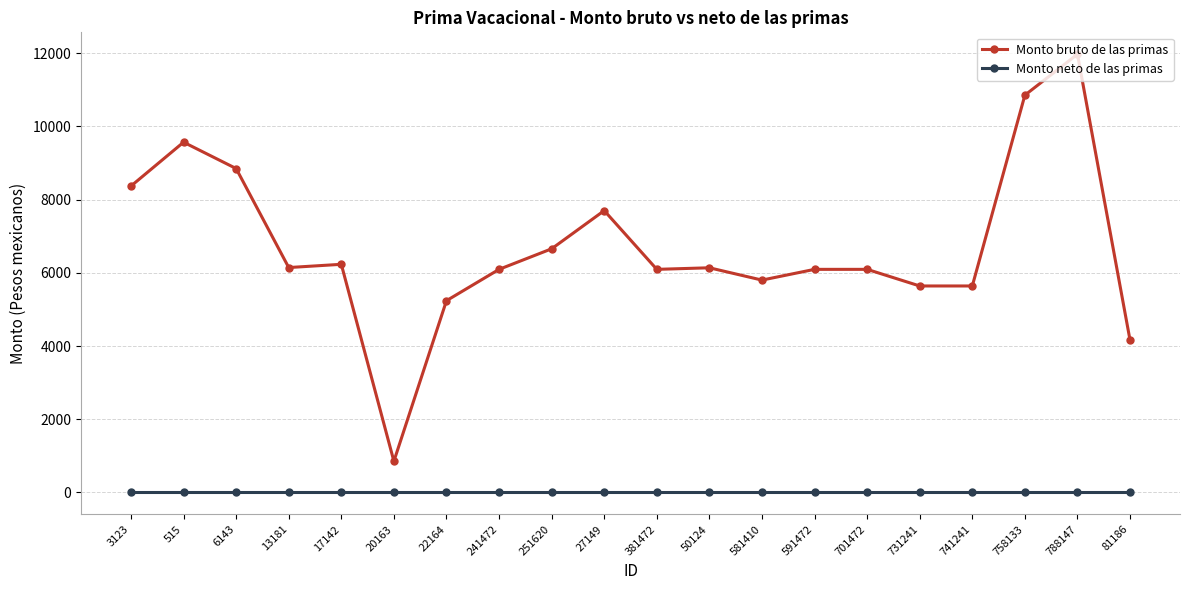

What is the maximum value for Monto bruto de las primas?

11971.5